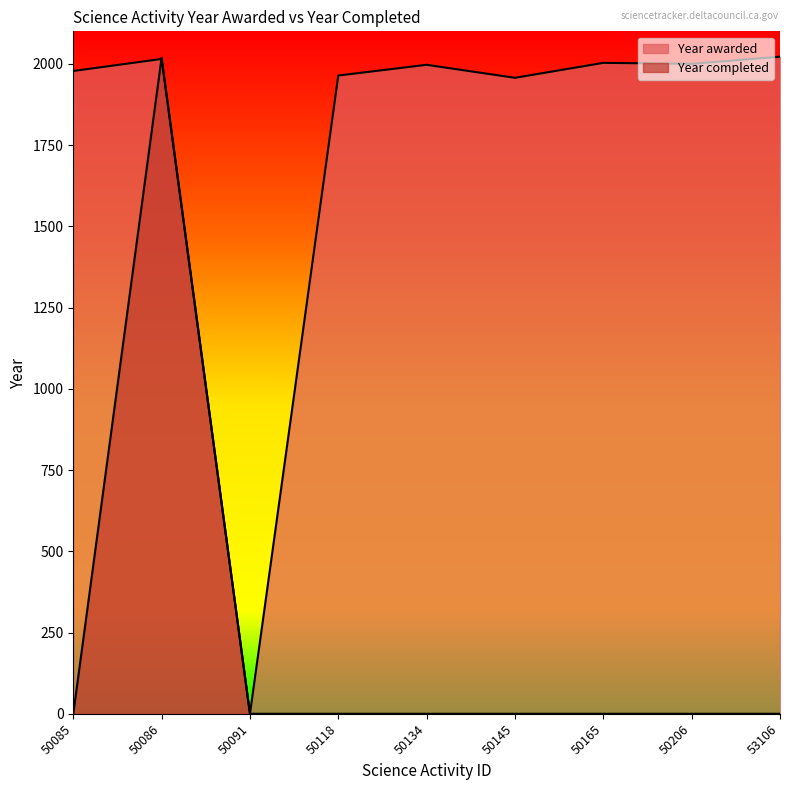

What is the value of the Year awarded point at the 9th from the left?

2022